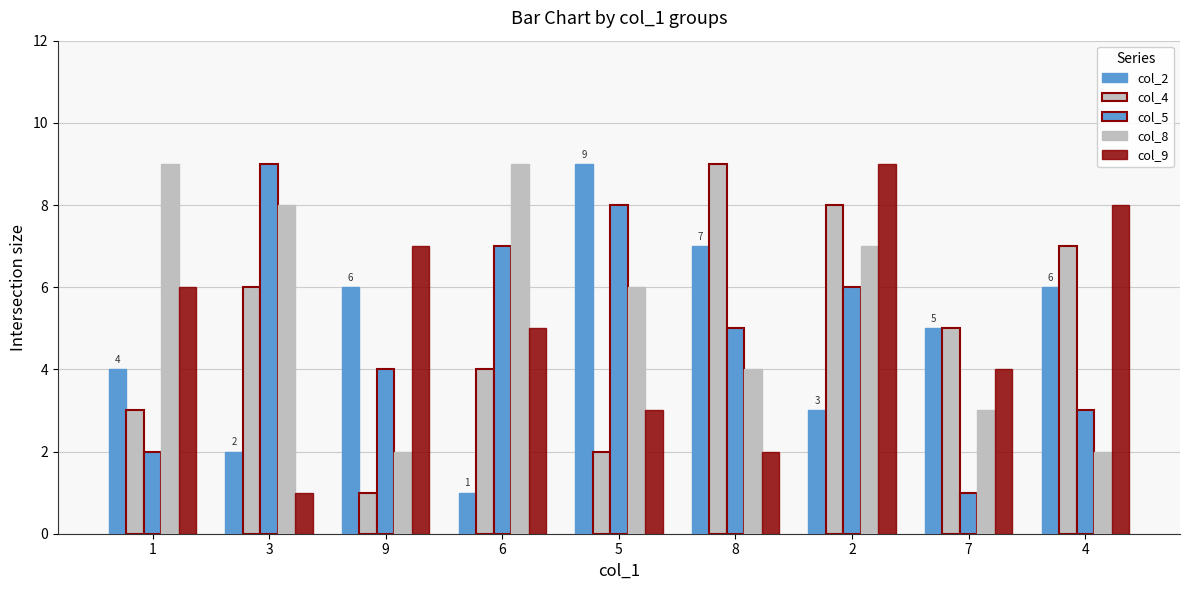

How many data points in col_4 are less than 5?

4